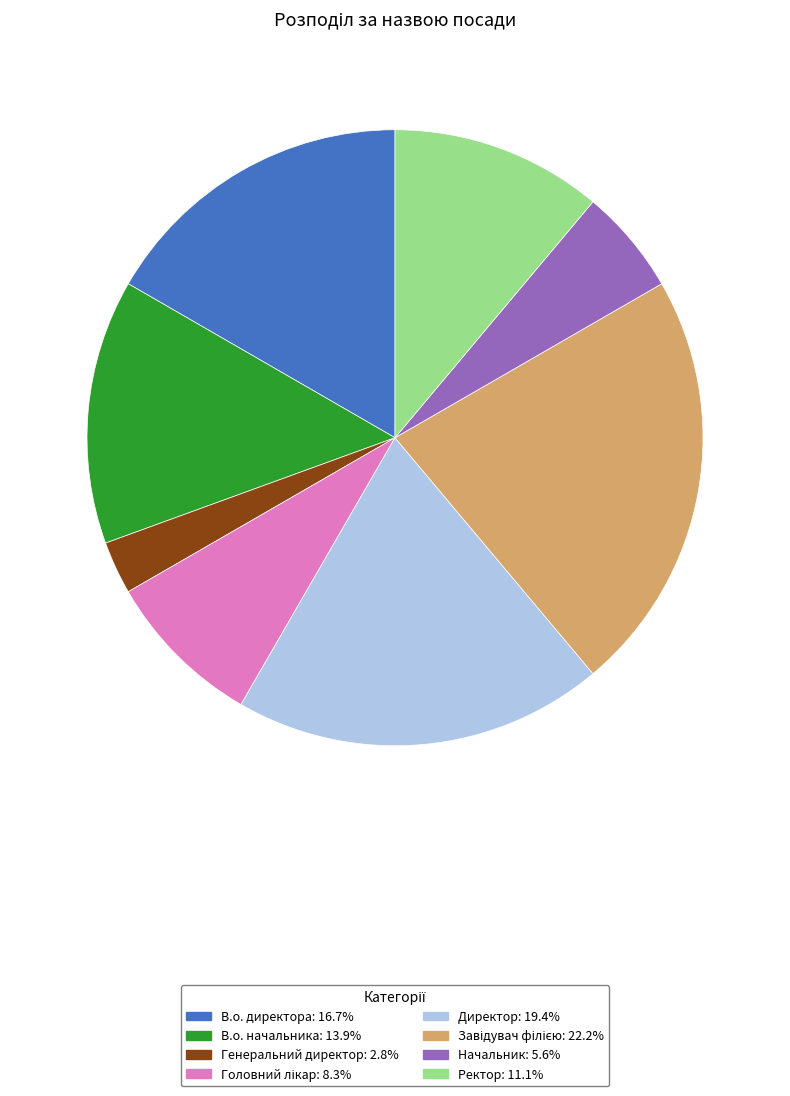

How many slices are in this pie chart?

8